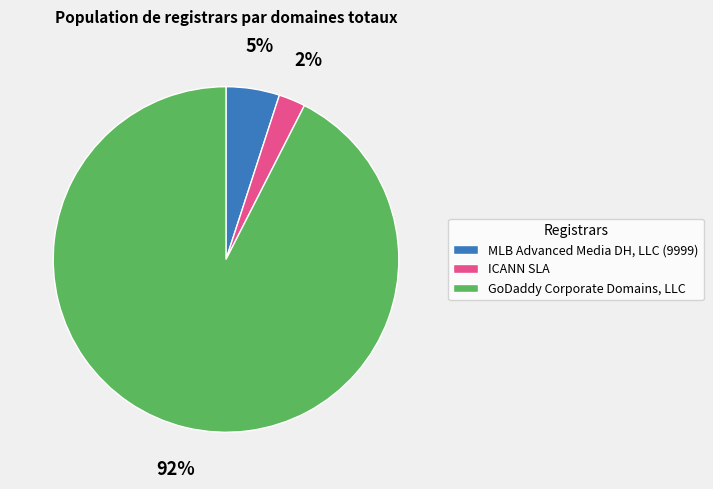

How many segments does this pie chart have?

3